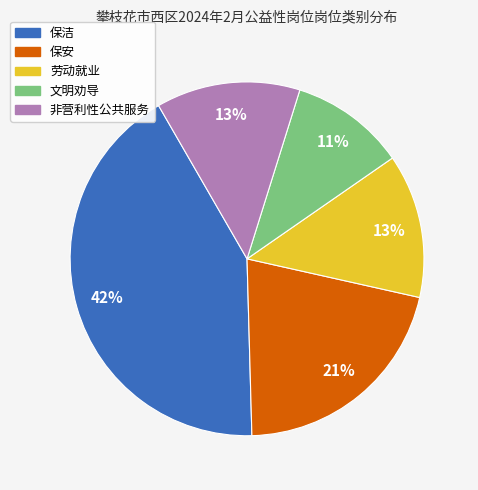

Which category has the smallest portion of the pie?

文明劝导